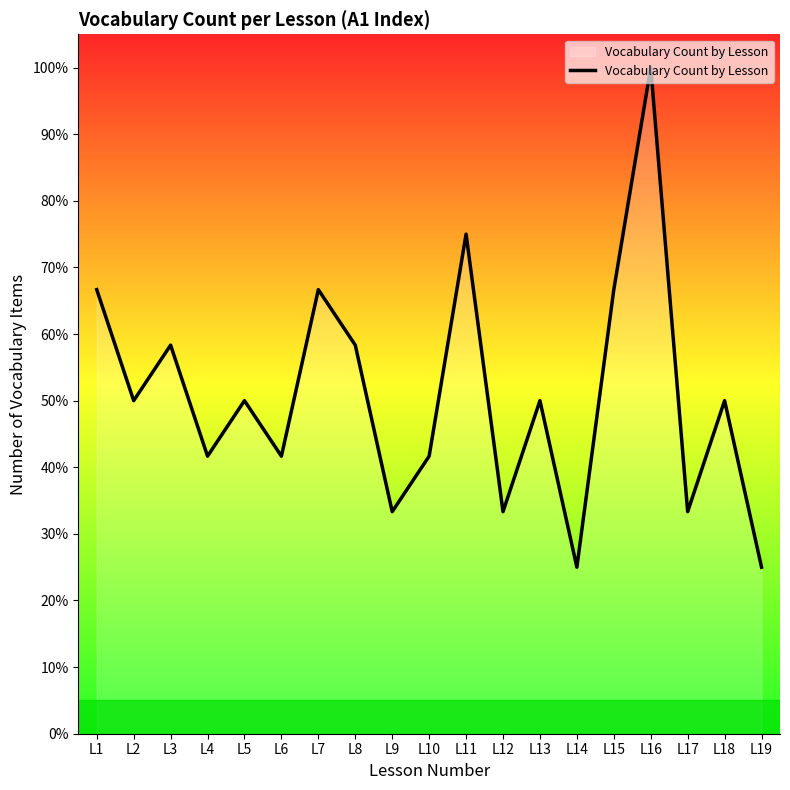

Reading right to left, what are all the values shown in this chart?

L19=25.0	L18=50.0	L17=33.3	L16=100.0	L15=66.7	L14=25.0	L13=50.0	L12=33.3	L11=75.0	L10=41.7	L9=33.3	L8=58.3	L7=66.7	L6=41.7	L5=50.0	L4=41.7	L3=58.3	L2=50.0	L1=66.7